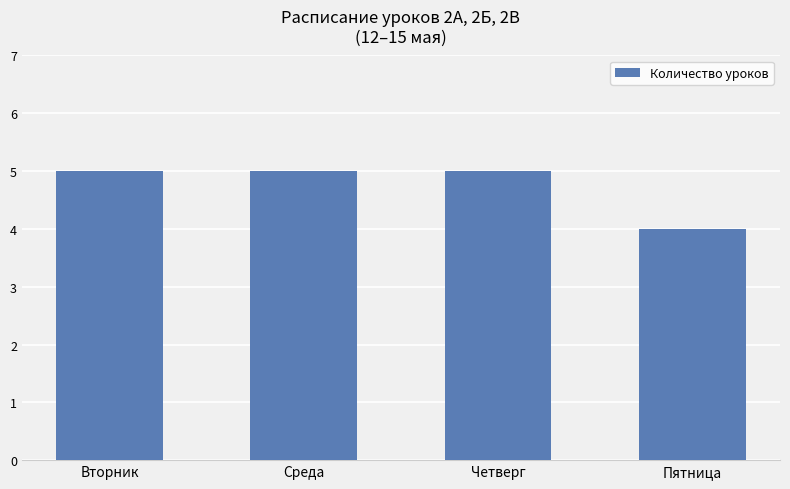

Which has a higher value, Вторник or Пятница?

Вторник